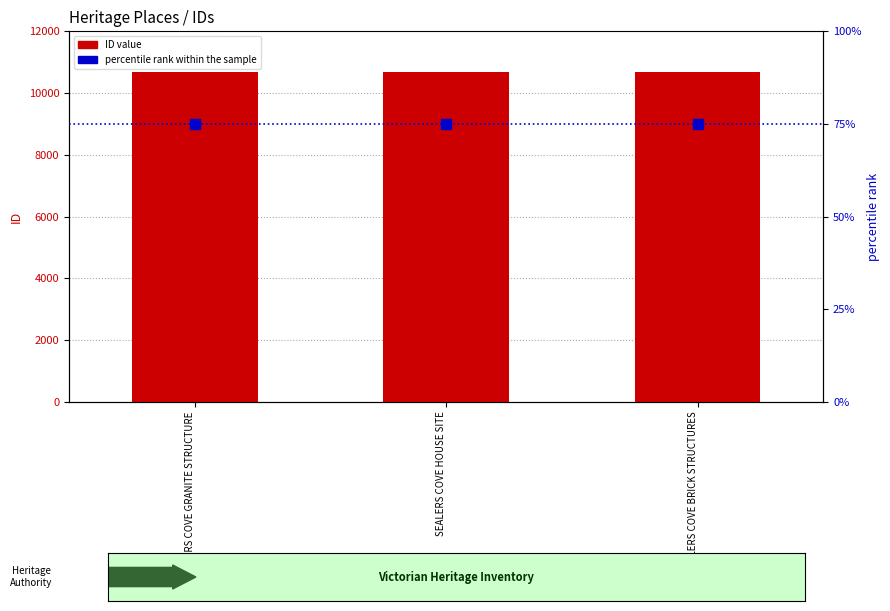

Which series has the largest Y range (max minus min)?

ID value